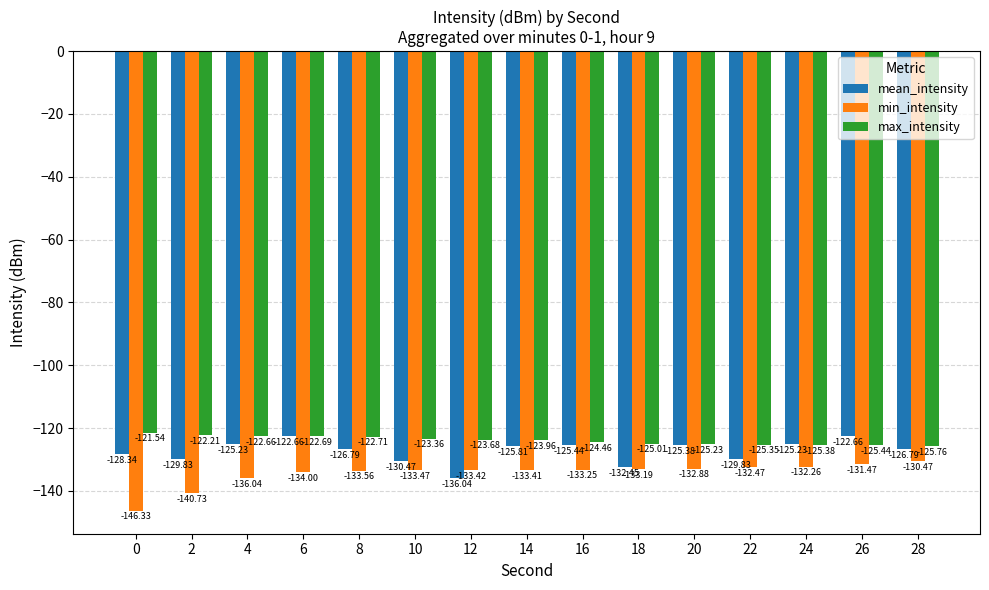

Read the mean_intensity value at 22.

-129.8